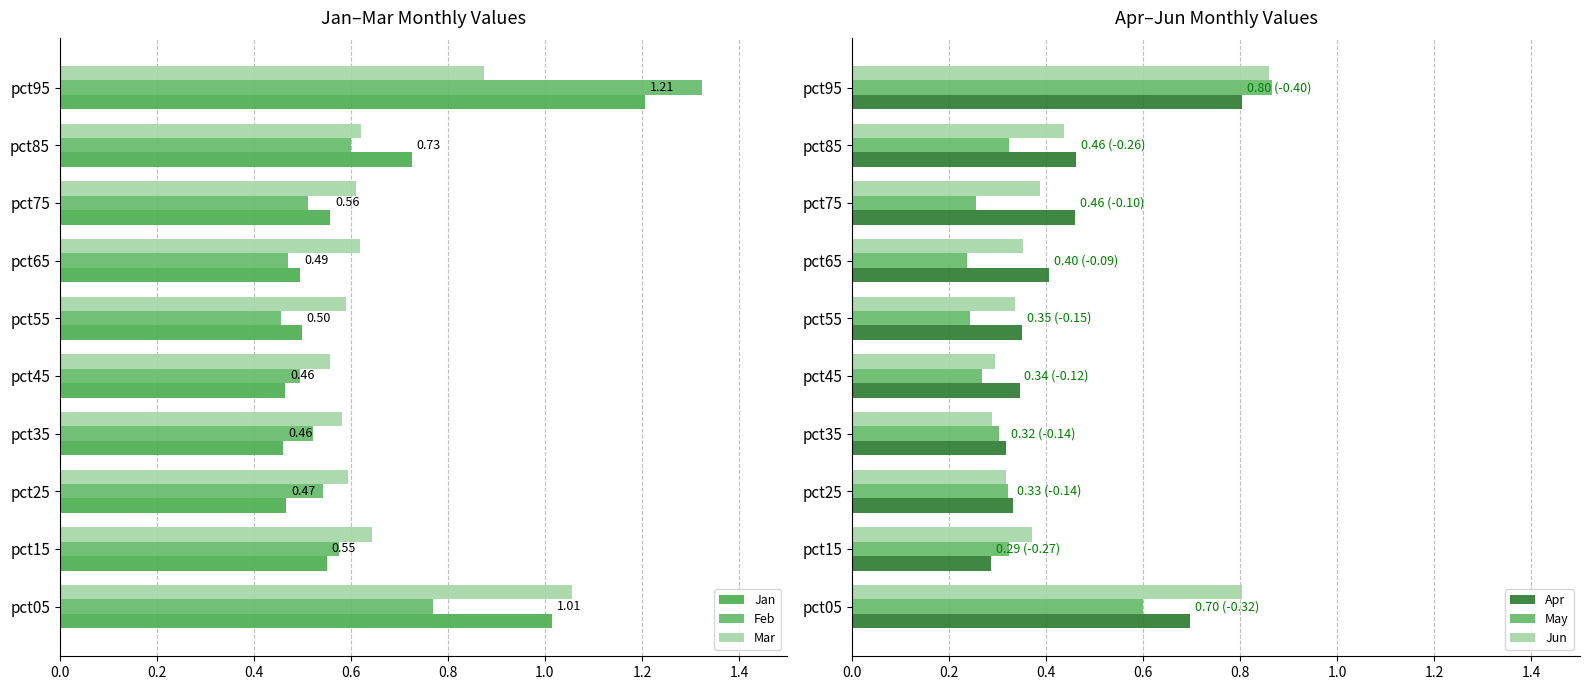

Reading left to right, extract all data points from this chart.

Jan: 1.0	0.6	0.5	0.5	0.5	0.5	0.5	0.6	0.7	1.2
Feb: 0.8	0.6	0.5	0.5	0.5	0.5	0.5	0.5	0.6	1.3
Mar: 1.1	0.6	0.6	0.6	0.6	0.6	0.6	0.6	0.6	0.9
Apr: 0.7	0.3	0.3	0.3	0.3	0.4	0.4	0.5	0.5	0.8
May: 0.6	0.3	0.3	0.3	0.3	0.2	0.2	0.3	0.3	0.9
Jun: 0.8	0.4	0.3	0.3	0.3	0.3	0.4	0.4	0.4	0.9